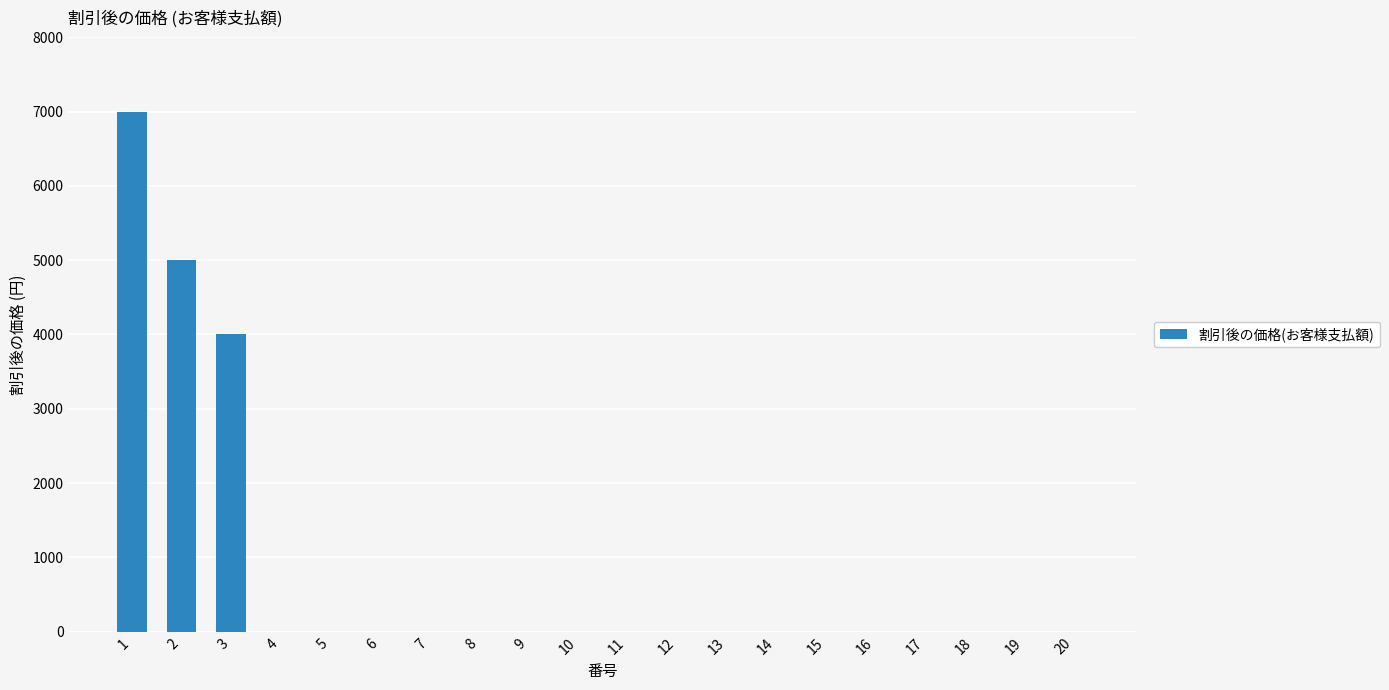

What is the sum of the values at 1 and 9?

7000